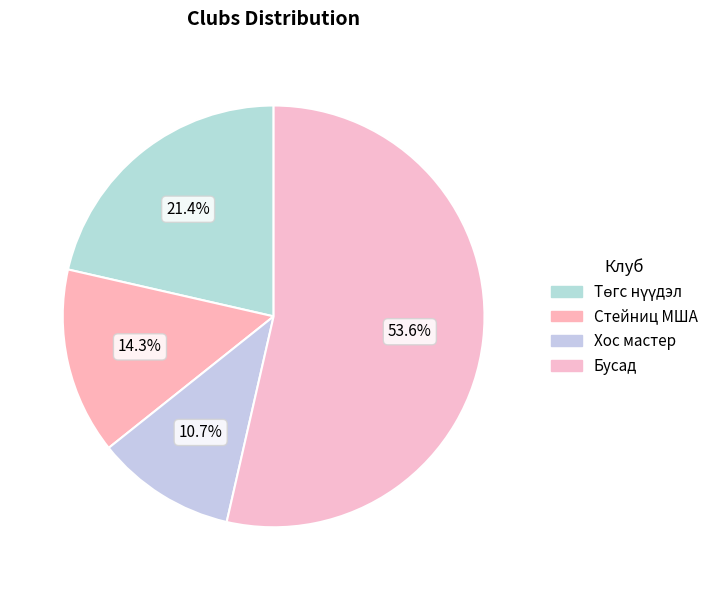

Count the number of slices in the pie.

4